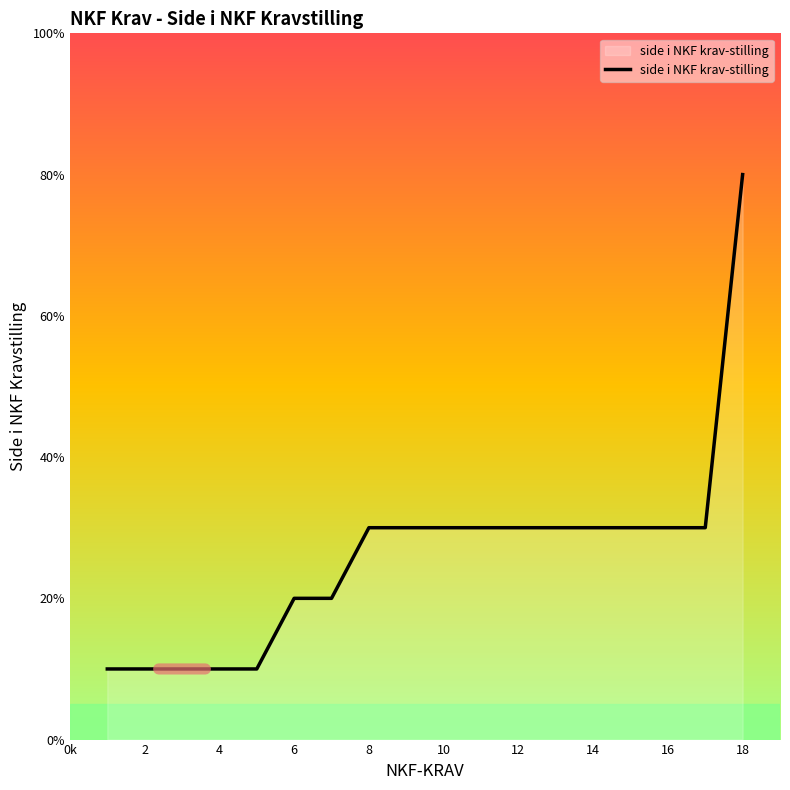

Does the chart have visible grid lines?

No